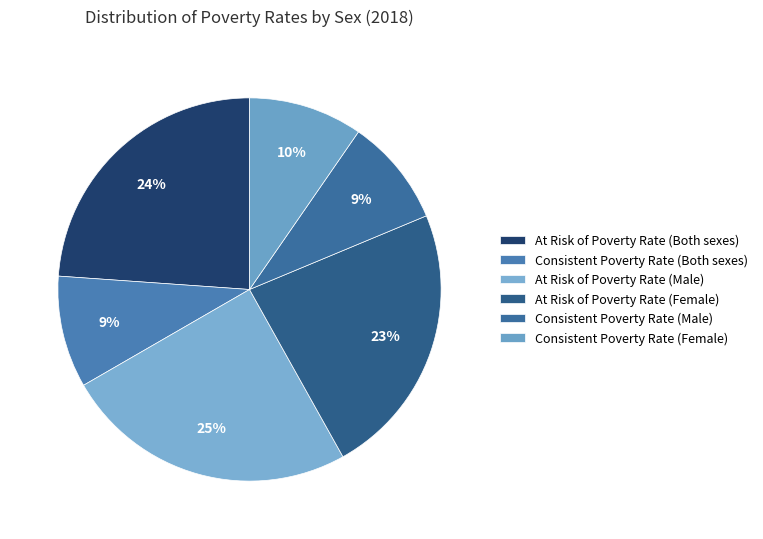

How many segments does this pie chart have?

6